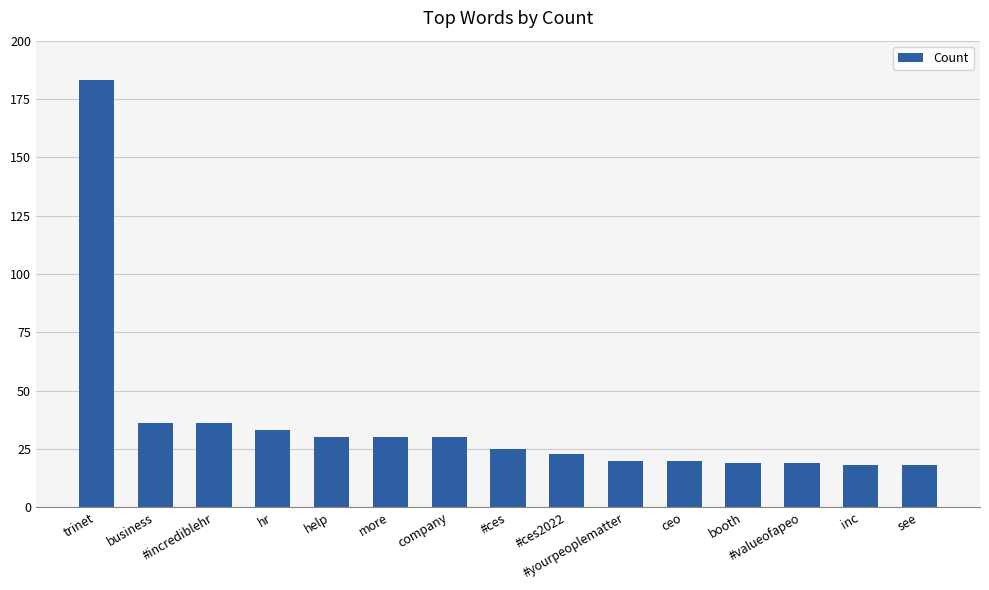

What is the greatest value displayed?

183